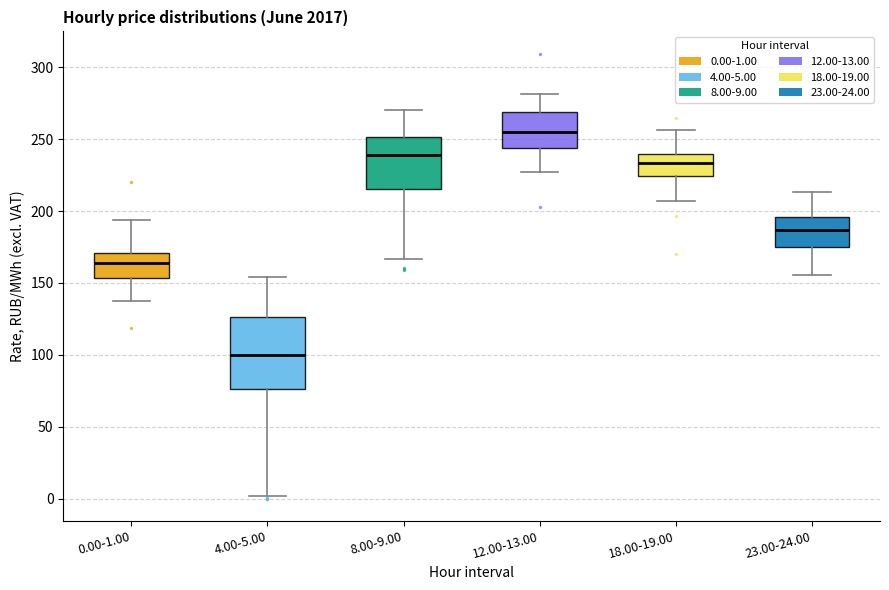

Where does the upper whisker of the box for 12.00-13.00 end on the y-axis? The values are not printed on the chart, so give them approximately, as read against the axis.

280